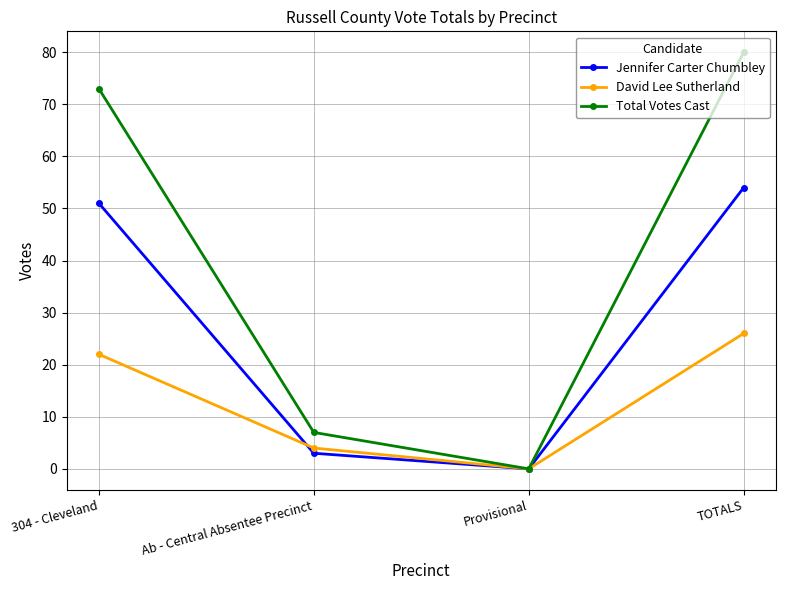

True or false: Total Votes Cast has a value of 7 at Ab - Central Absentee Precinct.

True